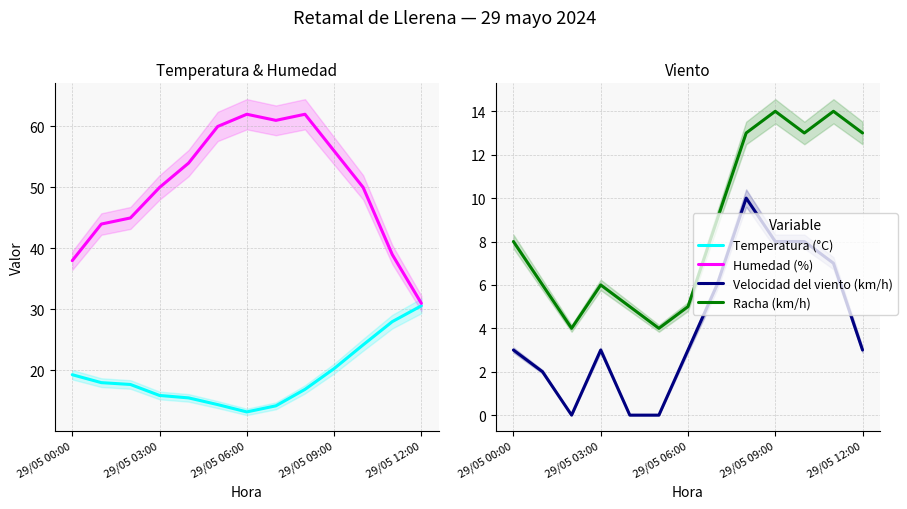

Which series has the largest total across all categories?

Humedad (%)